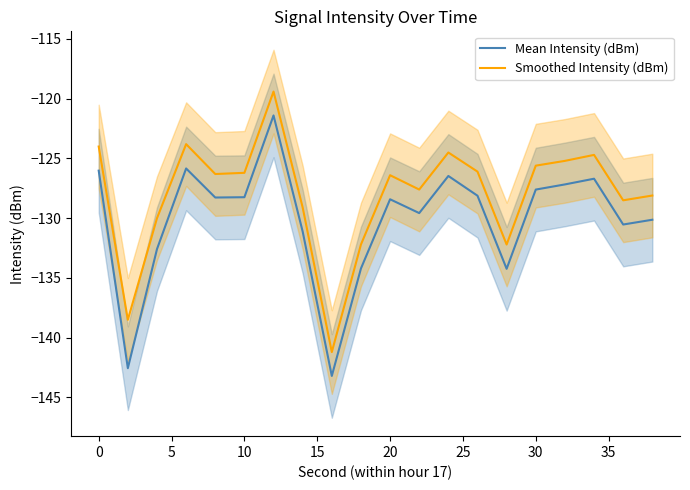

True or false: Mean Intensity (dBm) and Smoothed Intensity (dBm) cross at least once.

False